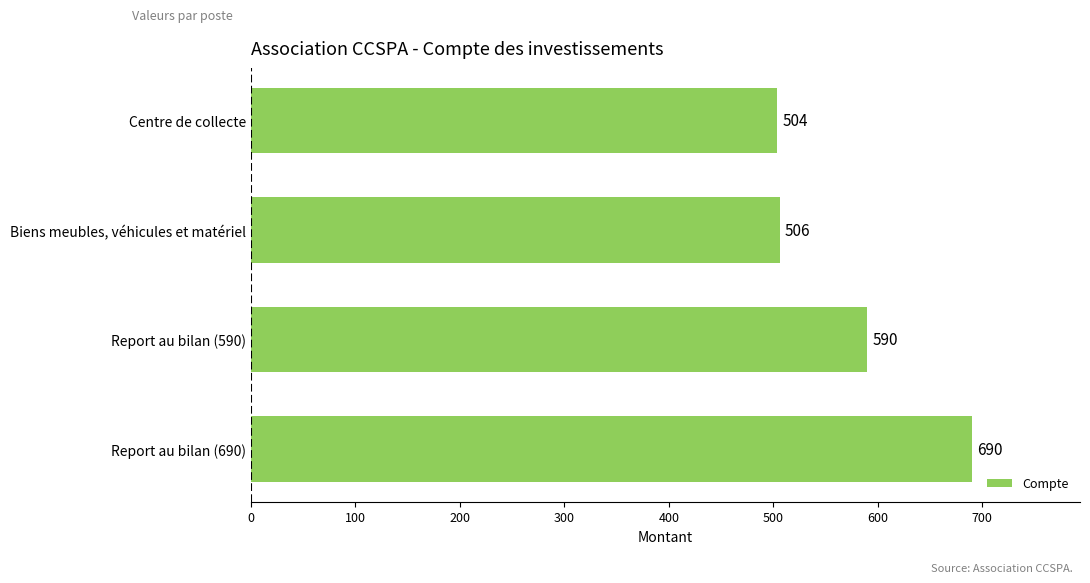

Approximately how many times larger is the value at Report au bilan (590) compared to Biens meubles, véhicules et matériel?

1.2